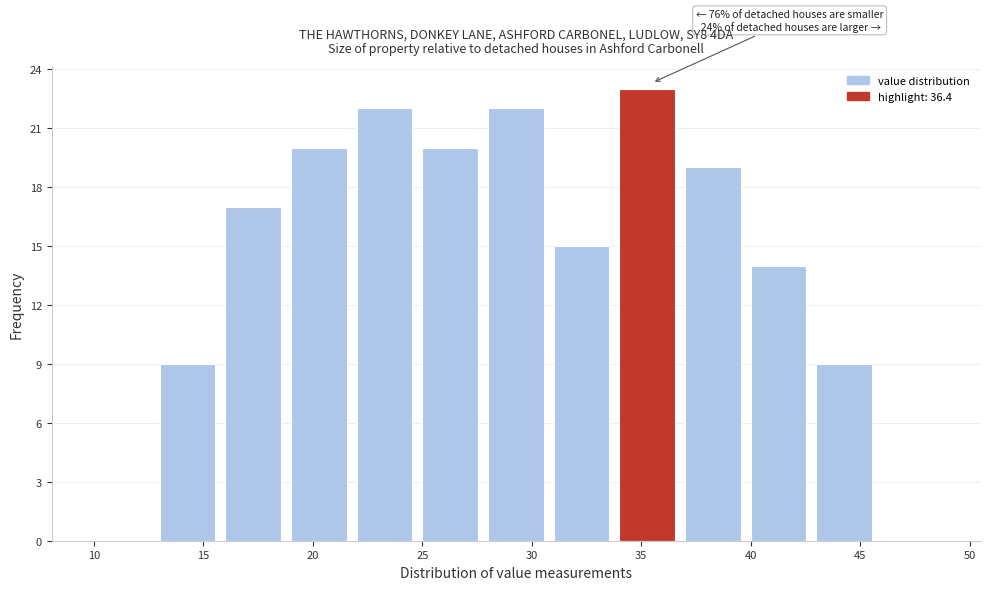

Over which range of the x-axis is the bar tallest?

34 to 37